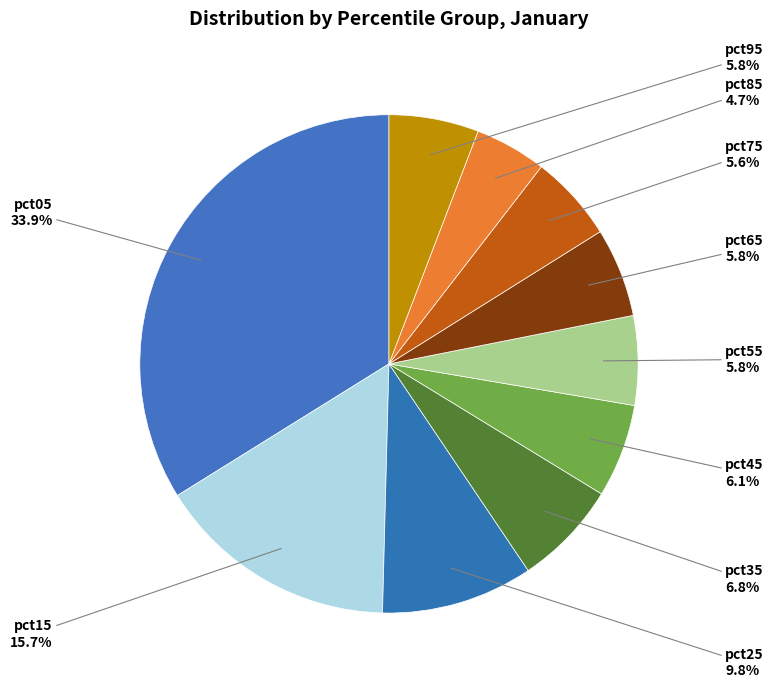

How many slices are in this pie chart?

10